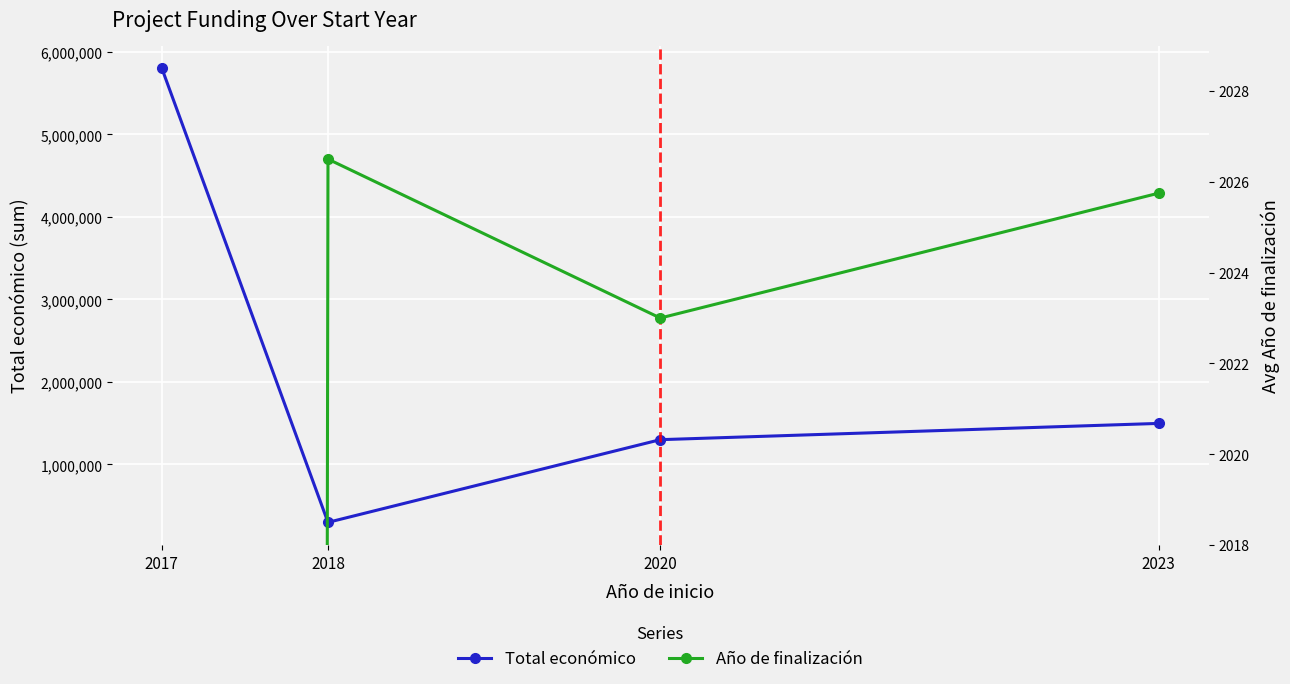

At which label does Total económico reach its peak?

2017